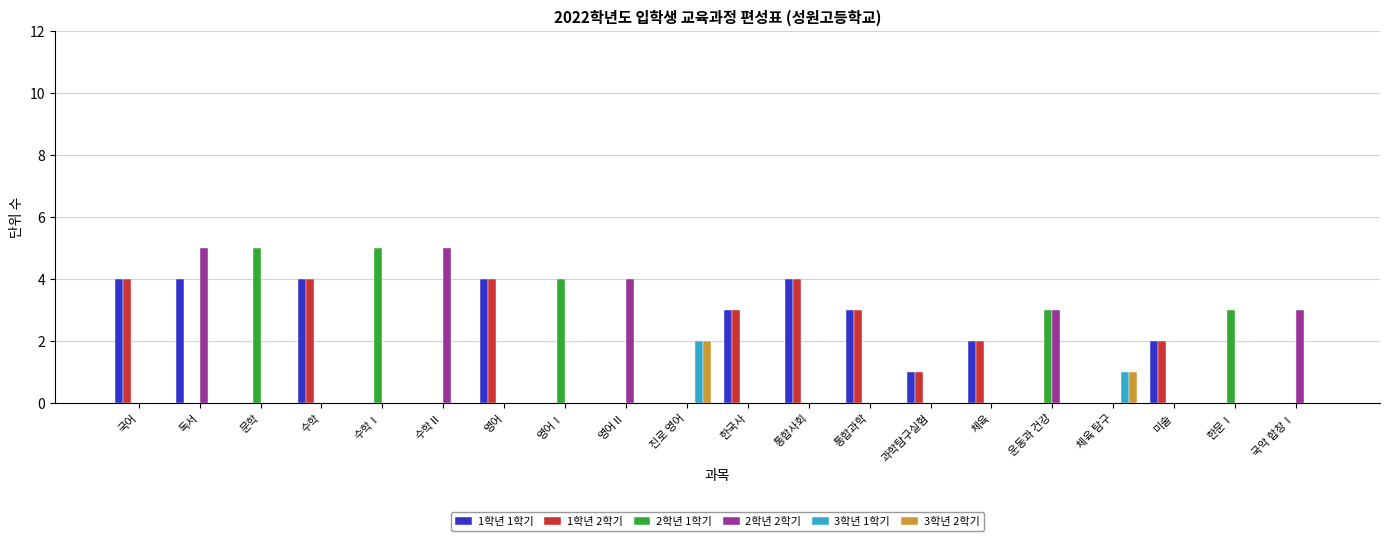

Which series has the largest total across all categories?

1학년 1학기